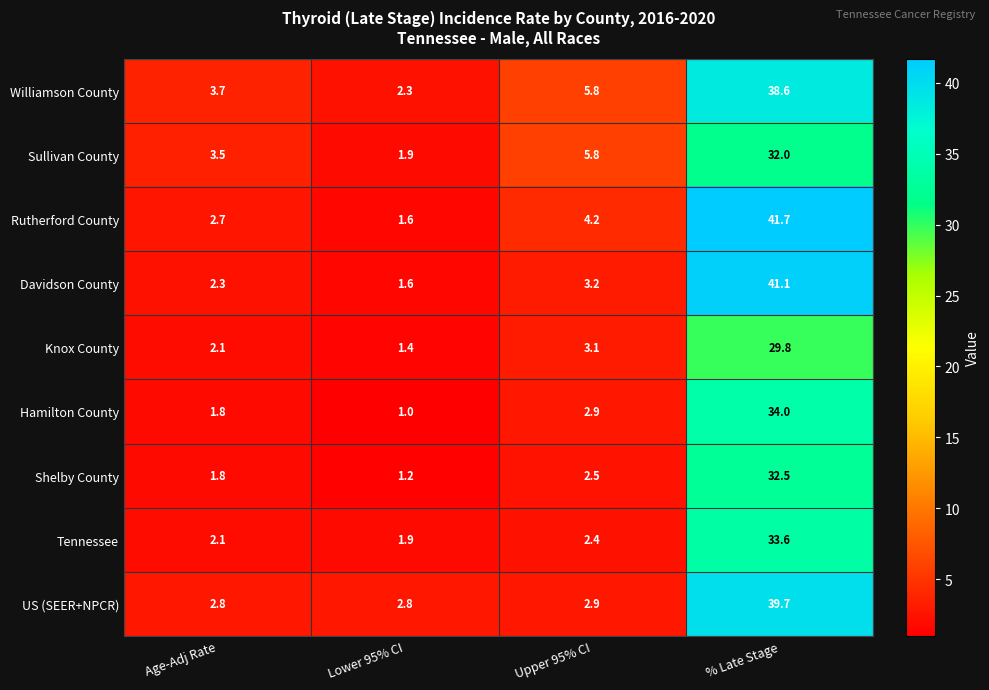

Rank the series at % Late Stage from lowest to highest value.

Knox County, Sullivan County, Shelby County, Tennessee, Hamilton County, Williamson County, US (SEER+NPCR), Davidson County, Rutherford County